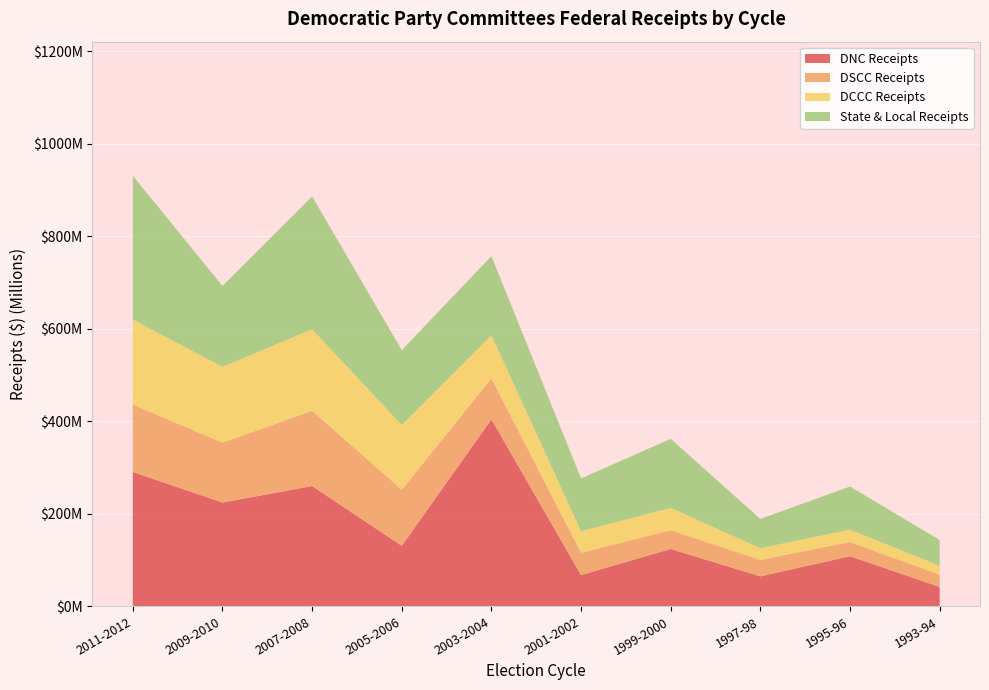

Reading left to right, extract all data points from this chart.

DNC Receipts: 290440506.0	224457439.1	260111657.0	130821232.0	404352278.0	67497257.0	123997509.0	64779752.0	108372562.0	41843770.0
DSCC Receipts: 145906977.1	129543443.2	162791453.0	121376959.0	88655573.0	48391653.0	40488666.0	35645188.0	30798424.0	26429878.0
DCCC Receipts: 183843039.2	163896052.6	176210540.0	139891645.0	93236177.0	46436093.0	48394476.0	25180286.0	26623493.0	19424492.0
State & Local Receipts: 310966795.7	175065259.6	287373209.0	161852953.0	171231821.0	114175460.0	149341257.0	63354386.0	93194978.0	55572758.0